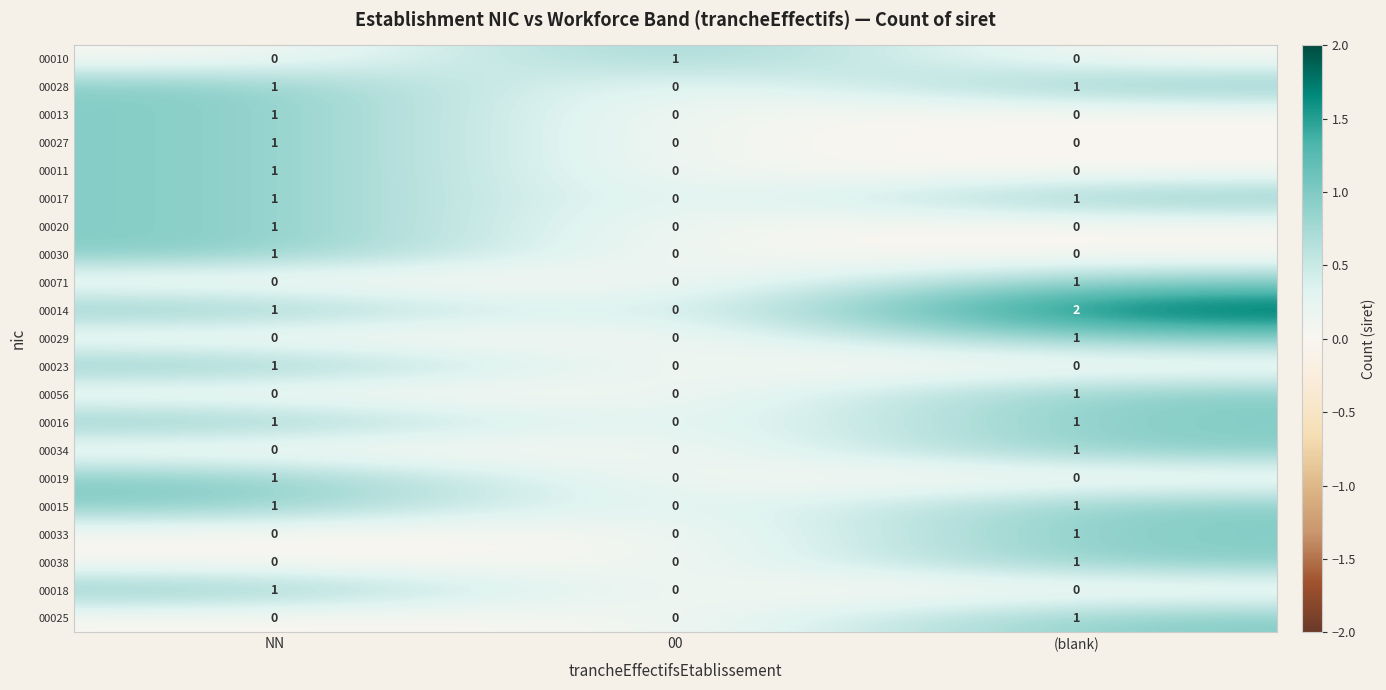

Which series has the largest total across all categories?

00014